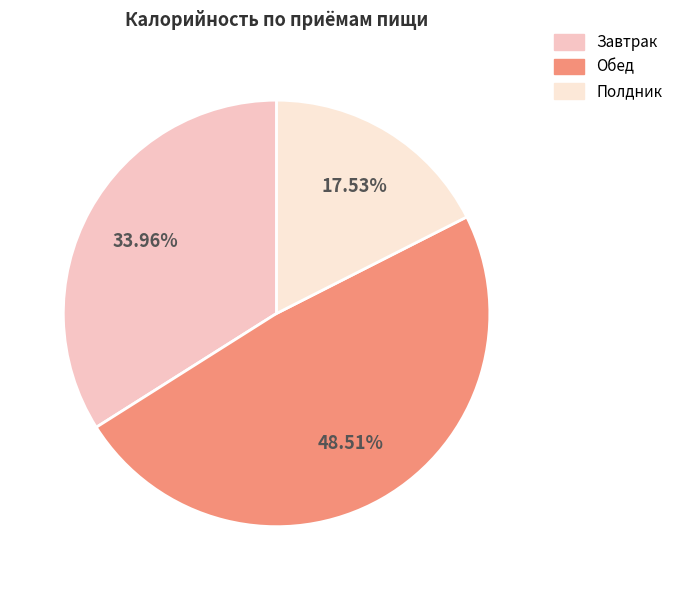

Does any single category account for the majority?

No